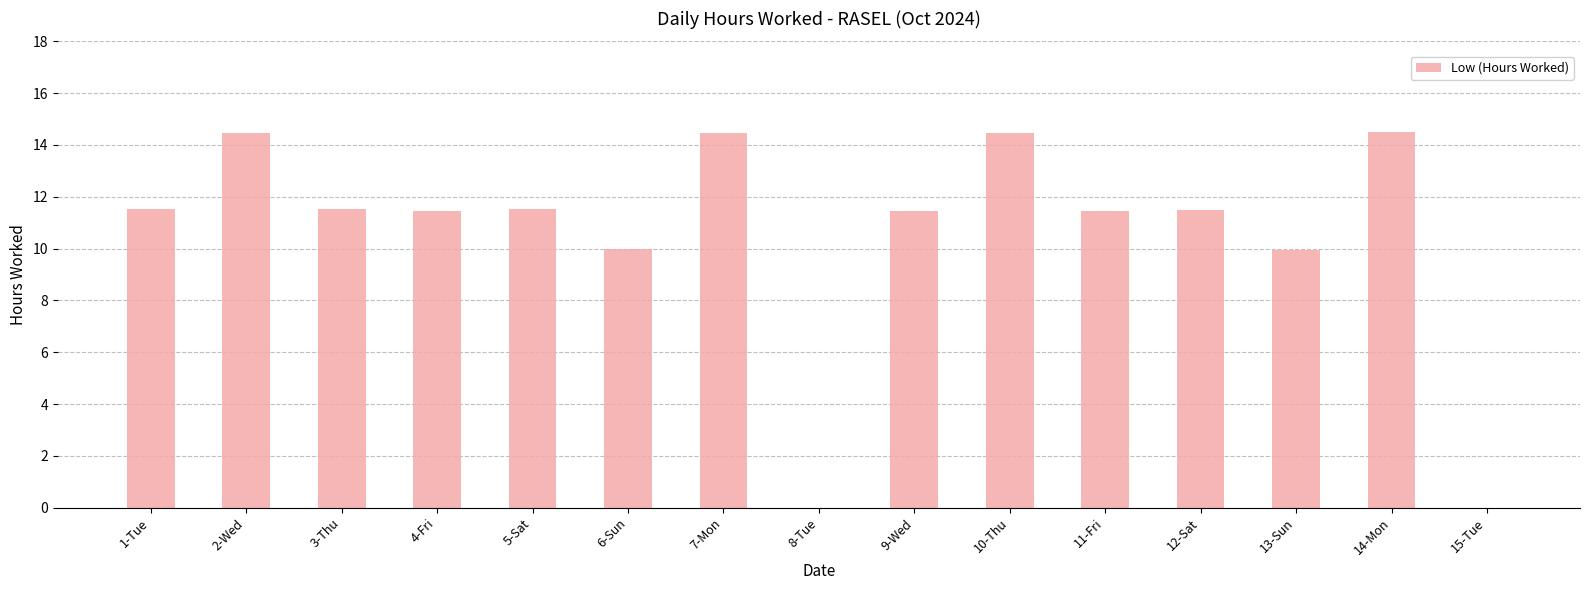

What is the sum of the values at 5-Sat and 8-Tue?

11.5